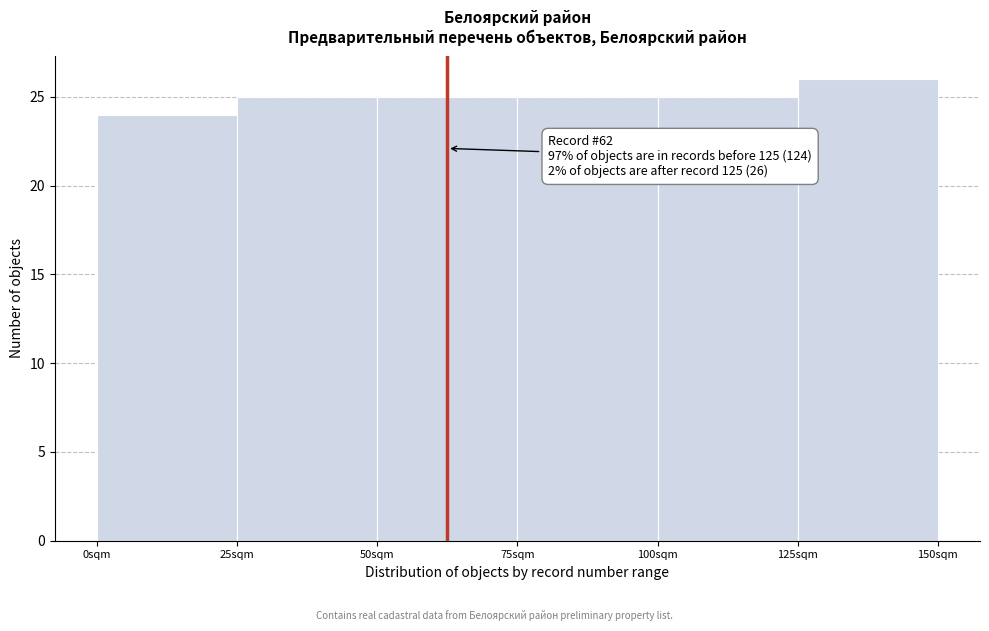

Over which range of the x-axis is the bar tallest?

125 to 150